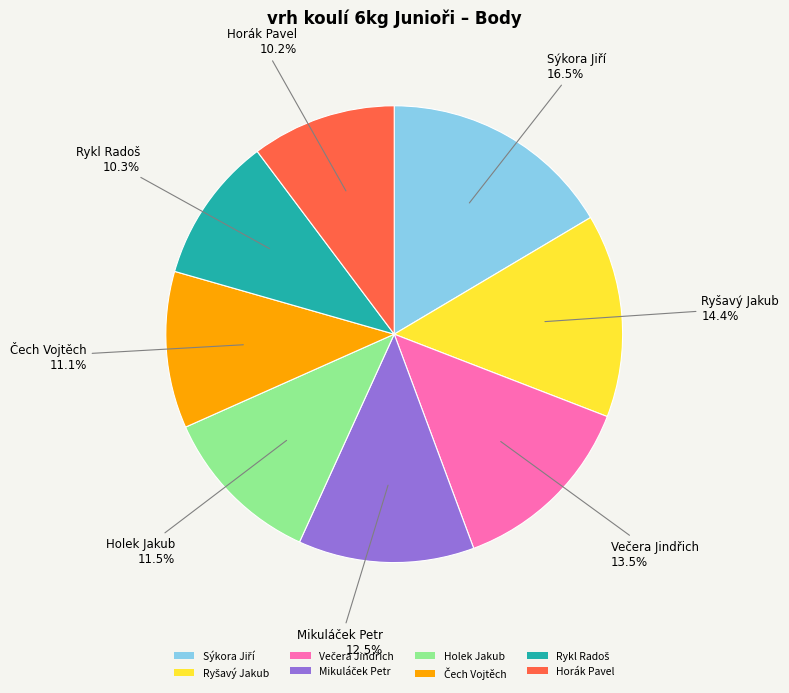

Does any single category account for the majority?

No